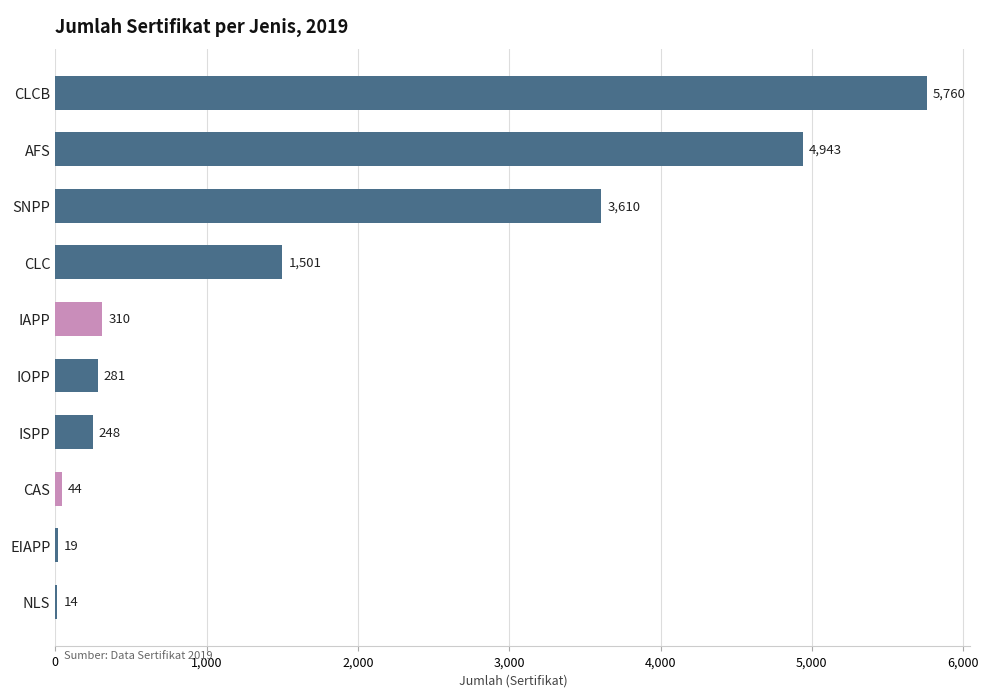

How many series are shown in this chart?

1